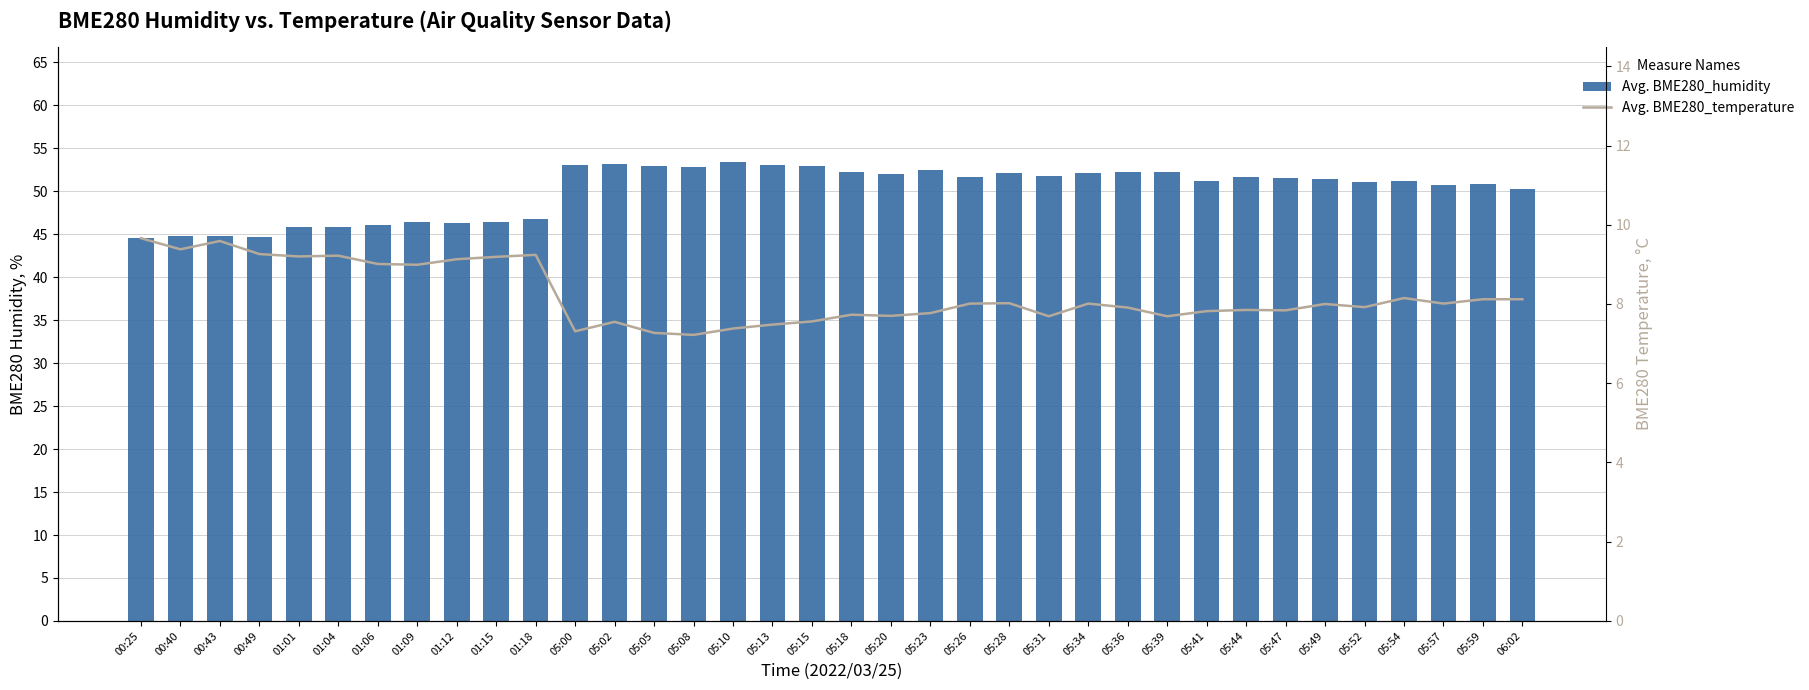

Where does the Avg. BME280_temperature series first go above 8?

00:25